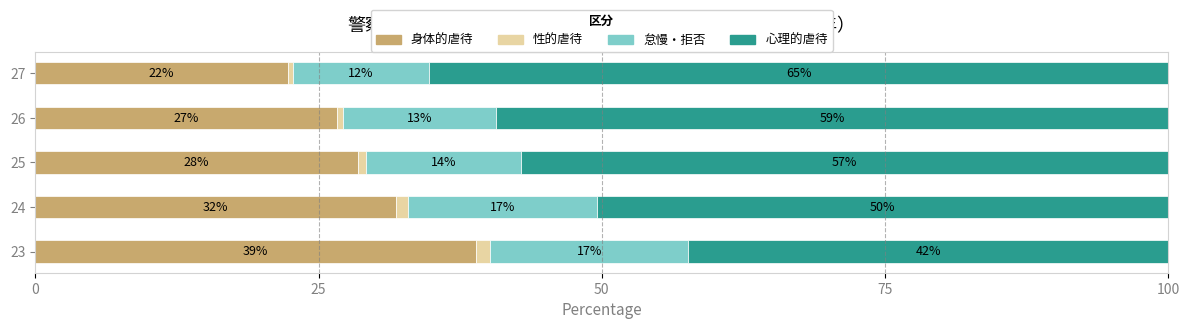

What are all the series names shown in the legend?

身体的虐待, 性的虐待, 怠慢・拒否, 心理的虐待